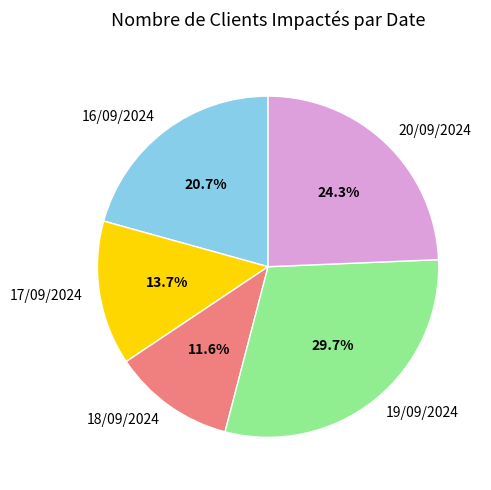

Is there a majority slice in this chart?

No